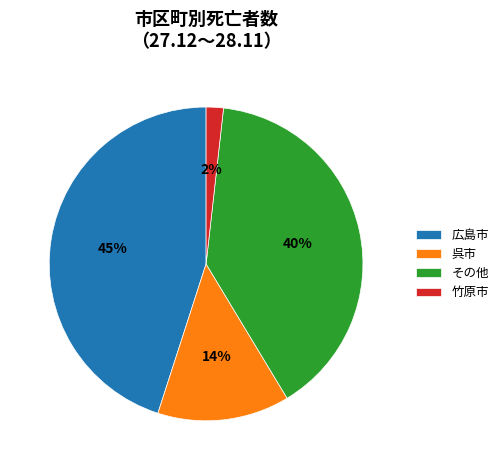

How many segments does this pie chart have?

4